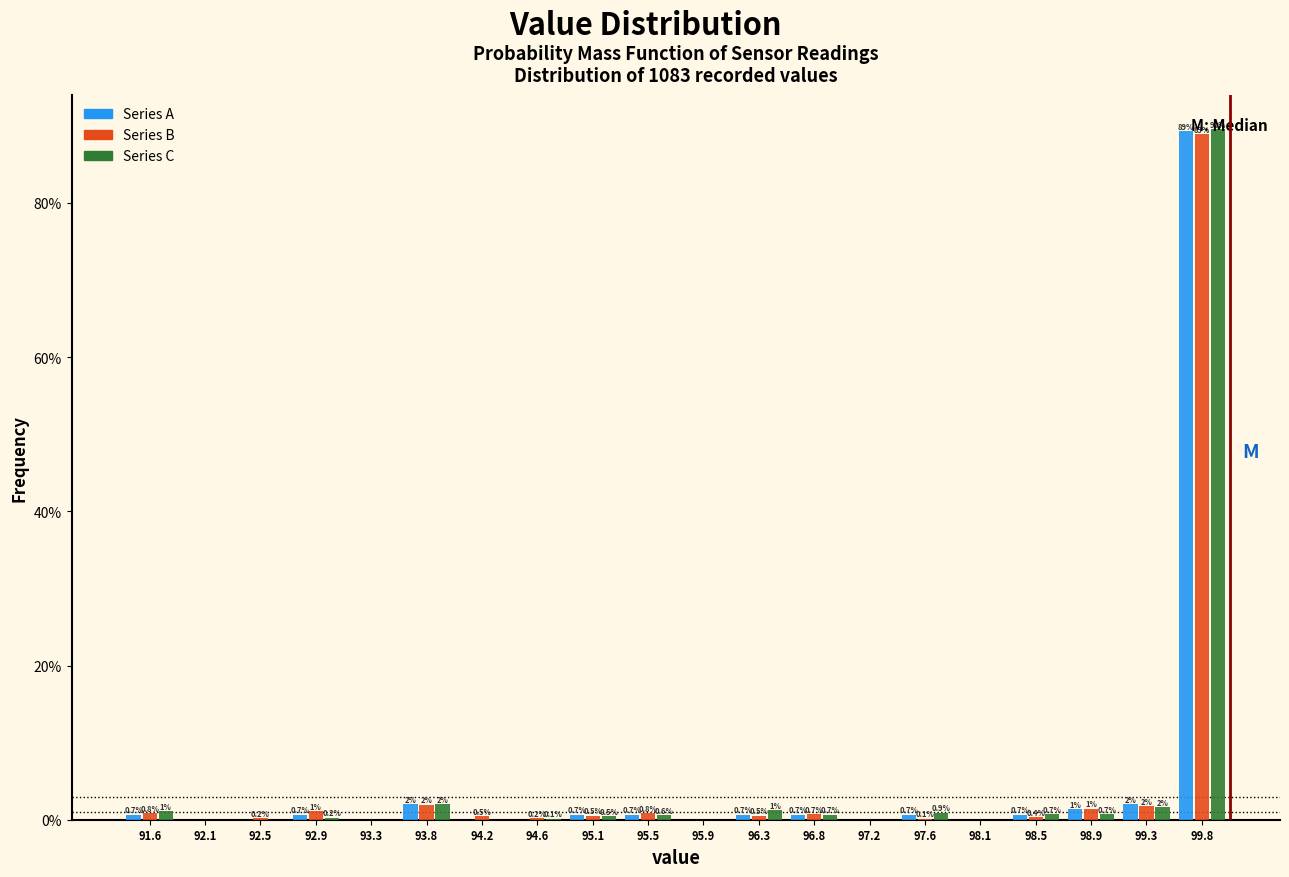

In the Series C series, which range on the x-axis has the tallest bar?

99.55 to 100.00